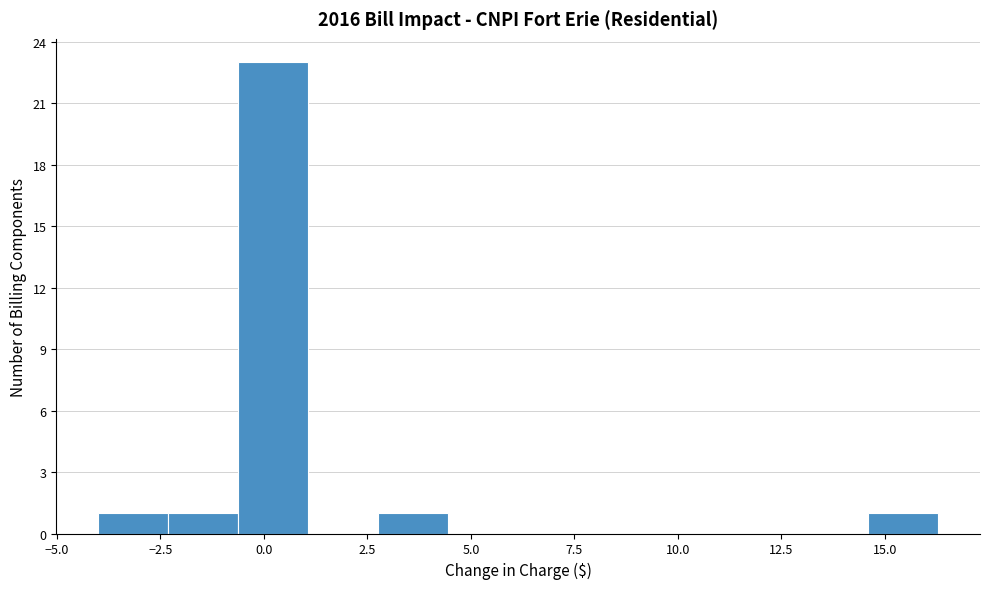

Read against the x-axis, roughly where is the centre of the tallest bar?

0.0